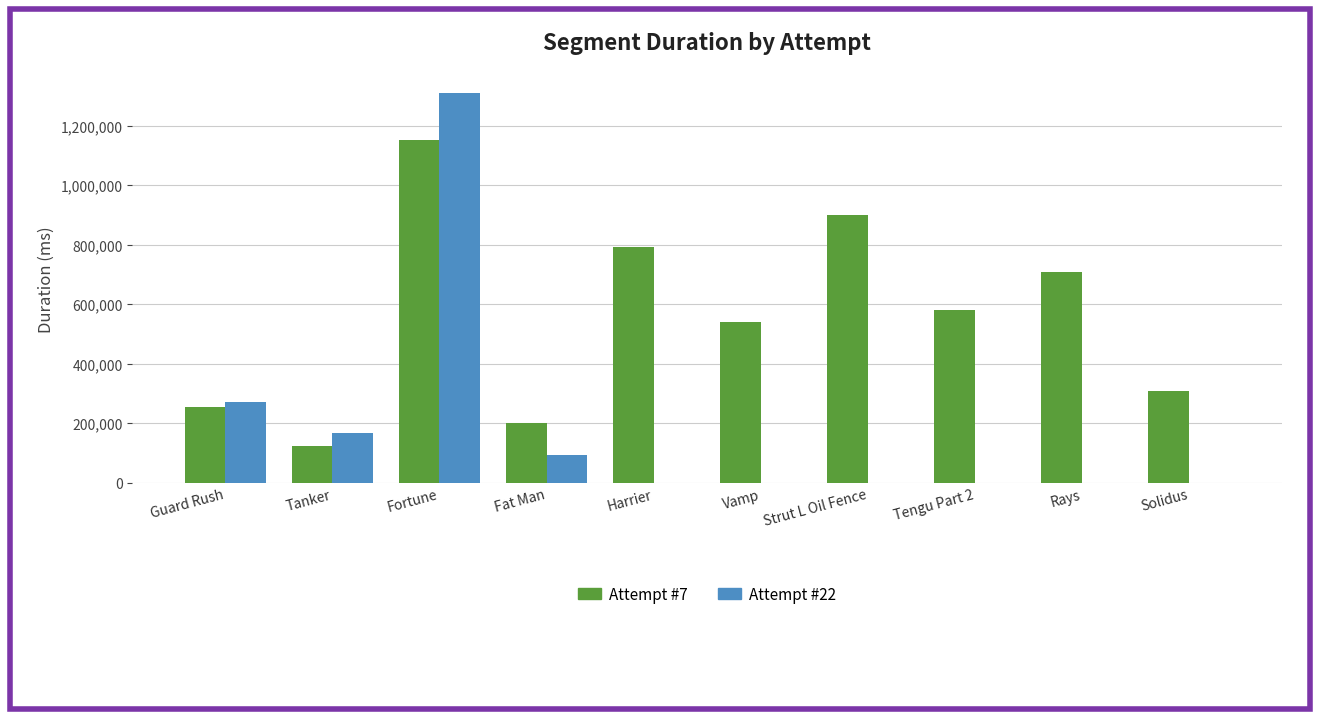

Reading left to right, list all the values displayed in this chart.

Attempt #7: 252461	124558	1152553	200893	792337	540539	898727	580670	709540	308932
Attempt #22: 269704	166228	1308659	92038	0	0	0	0	0	0